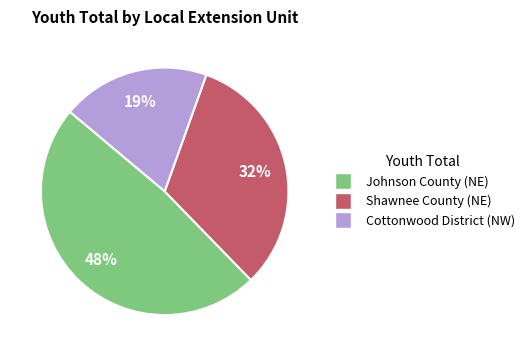

To the nearest percent, what portion does Johnson County (NE) represent?

48%